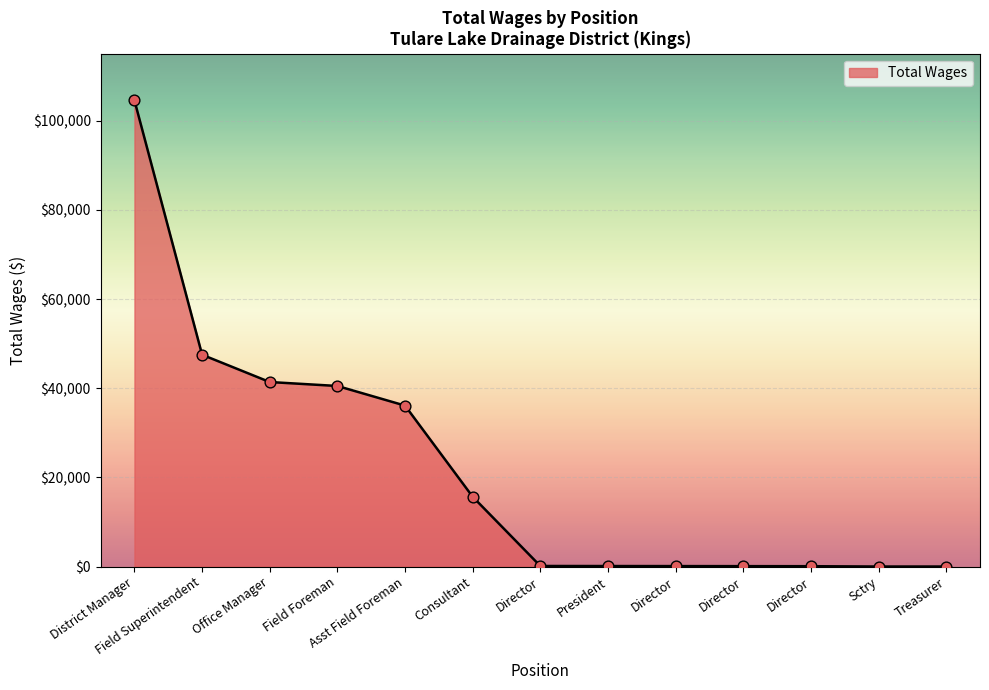

What is the change in value from Asst Field Foreman to Director?

-36016